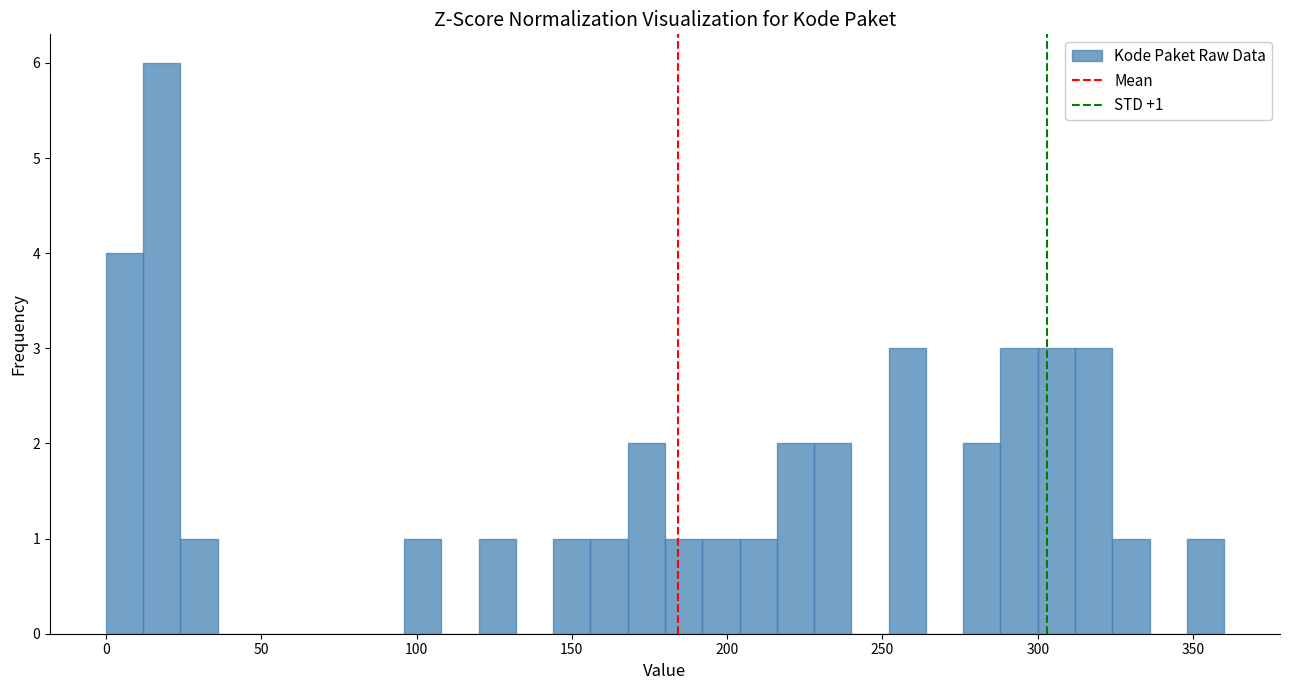

Around what value on the x-axis is the tallest bar? Give the approximate position of its centre, as read against the axis.

20